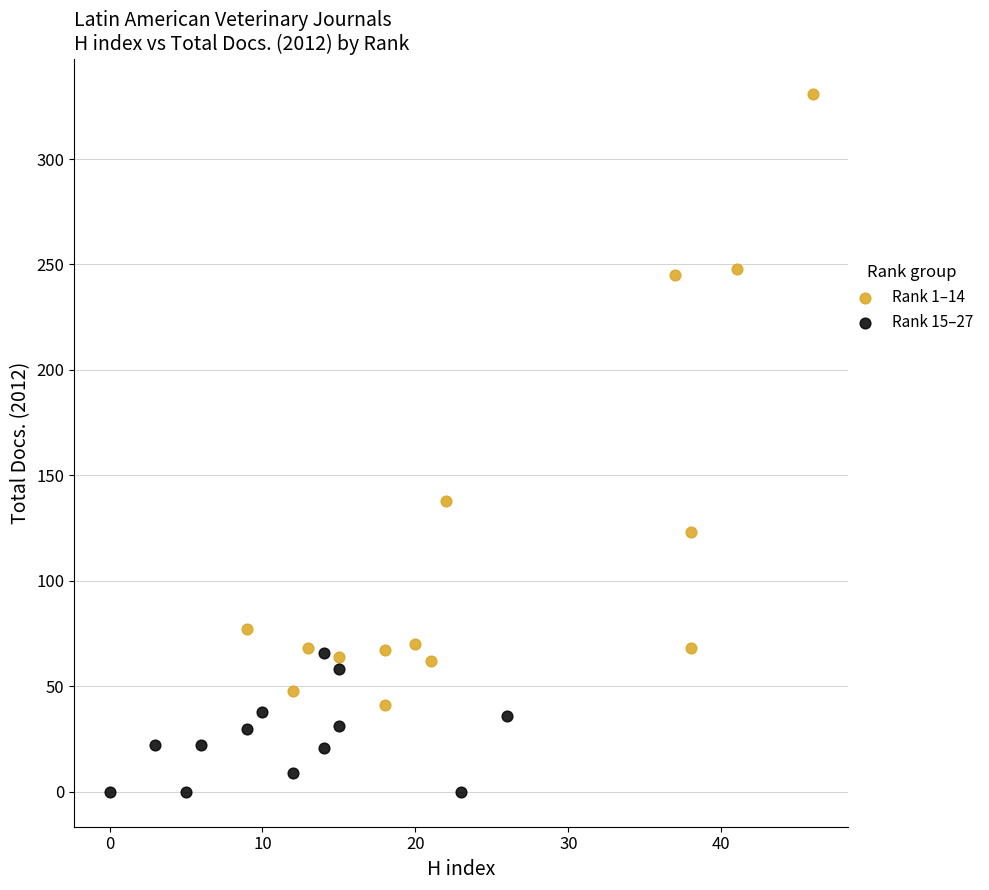

Which series has the widest spread of Y values?

Rank 1–14